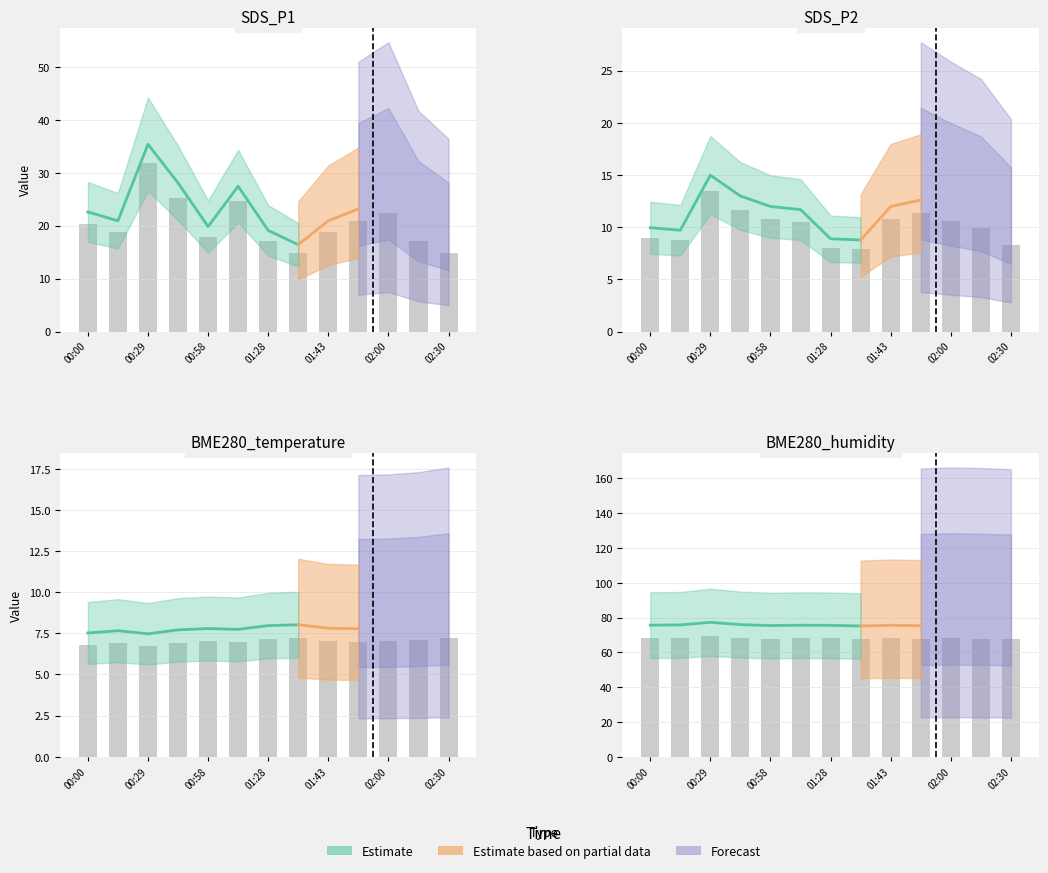

Reading right to left, extract all data points from this chart.

SDS_P1: 02:30=14.9	02:15=17.1	02:00=22.4	01:51=20.9	01:43=18.8	01:35=14.8	01:28=17.2	01:13=24.7	00:58=17.8	00:44=25.3	00:29=31.8	00:14=18.8	00:00=20.3
SDS_P2: 02:30=8.3	02:15=9.9	02:00=10.6	01:51=11.3	01:43=10.8	01:35=7.9	01:28=8.0	01:13=10.5	00:58=10.8	00:44=11.7	00:29=13.5	00:14=8.7	00:00=9.0
BME280_temperature: 02:30=7.2	02:15=7.1	02:00=7.0	01:51=7.0	01:43=7.0	01:35=7.2	01:28=7.2	01:13=7.0	00:58=7.0	00:44=6.9	00:29=6.7	00:14=6.9	00:00=6.8
BME280_humidity: 02:30=67.6	02:15=67.9	02:00=68.0	01:51=67.8	01:43=68.0	01:35=67.6	01:28=68.0	01:13=68.0	00:58=67.9	00:44=68.3	00:29=69.5	00:14=68.2	00:00=68.1